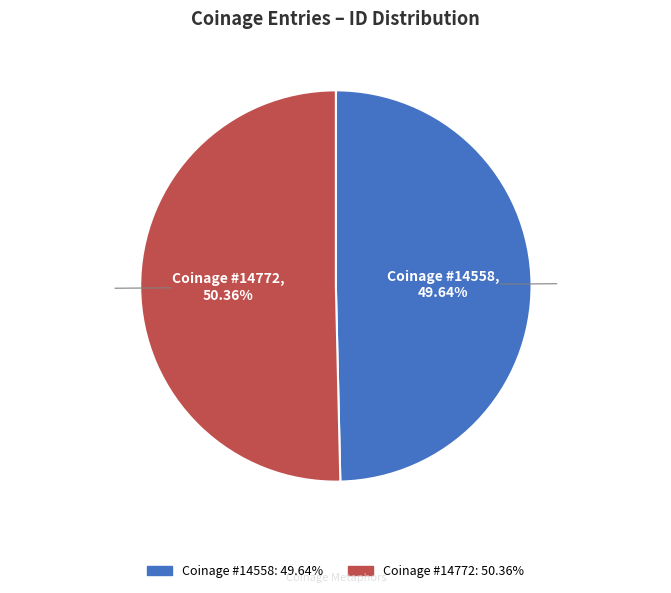

Which slice represents more than half of the pie?

Coinage (14772)